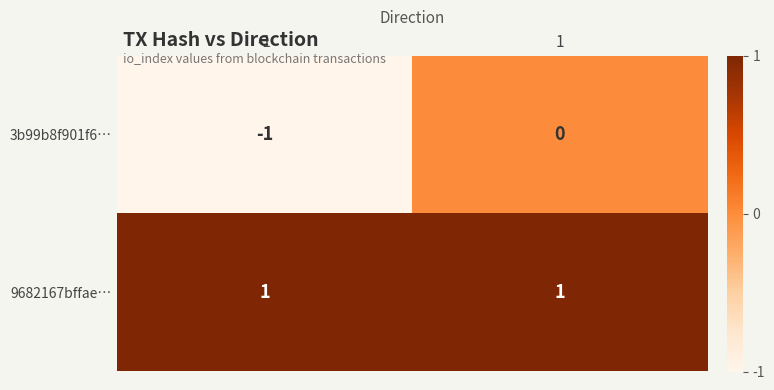

The value of 3b99b8f901f6… at -1 is -2. True or false?

False